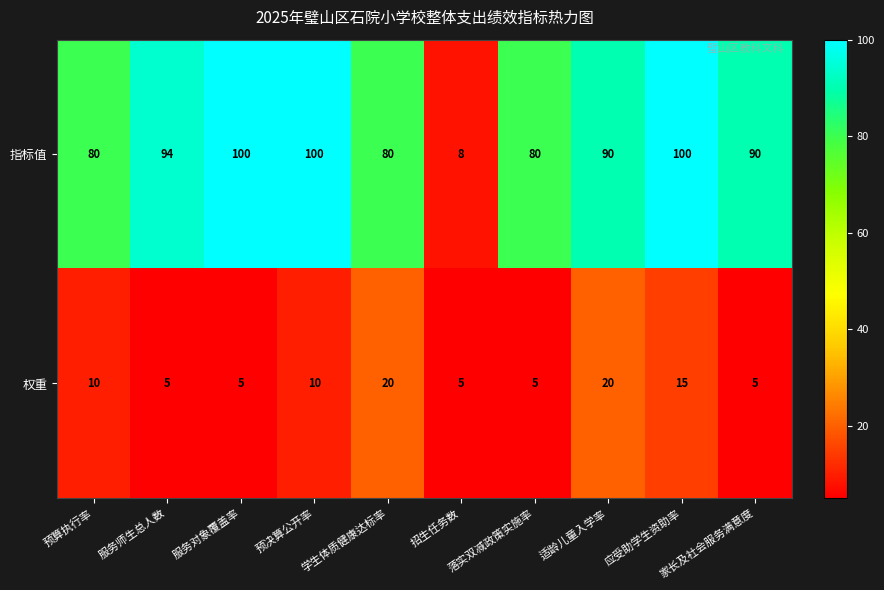

At how many categories does at least one series exceed 26?

9